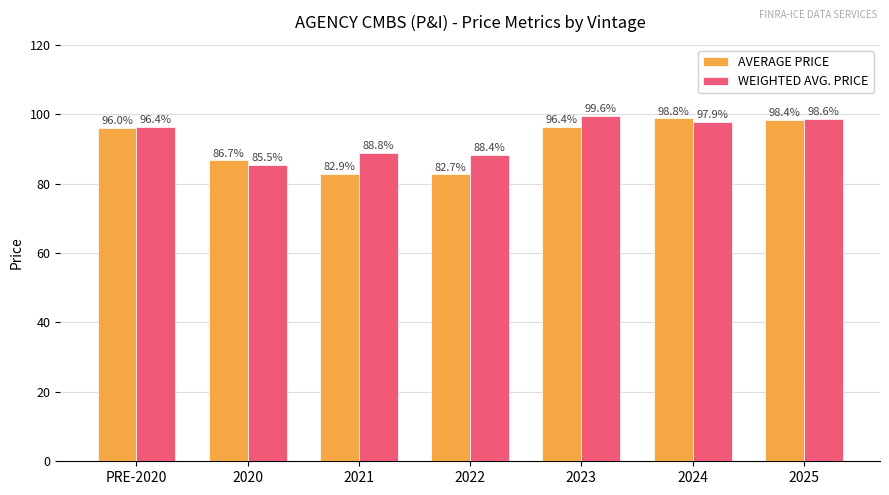

What is the approximate value of AVERAGE PRICE at 2021?

82.9